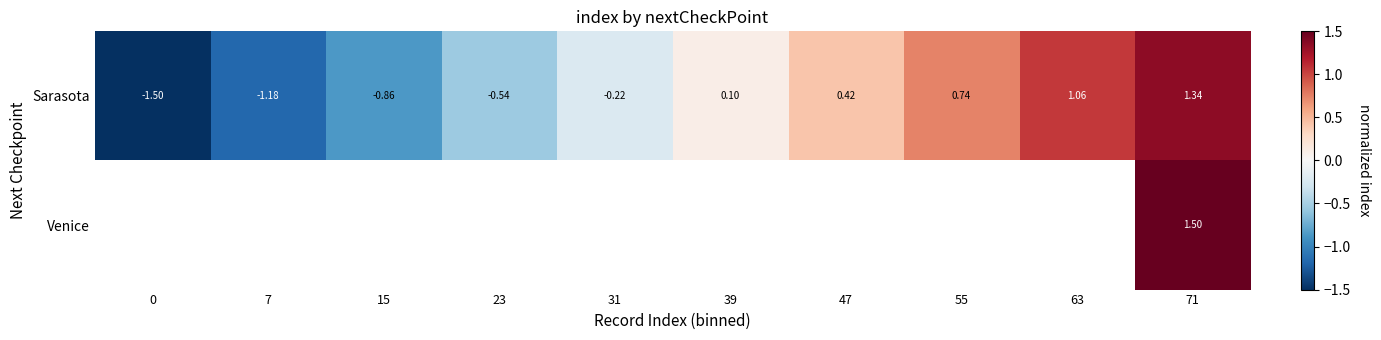

Rank the series at 71 from lowest to highest value.

Sarasota, Venice